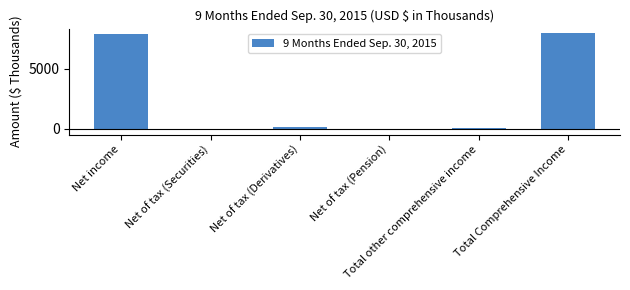

Where does the data first go above 126?

Net income